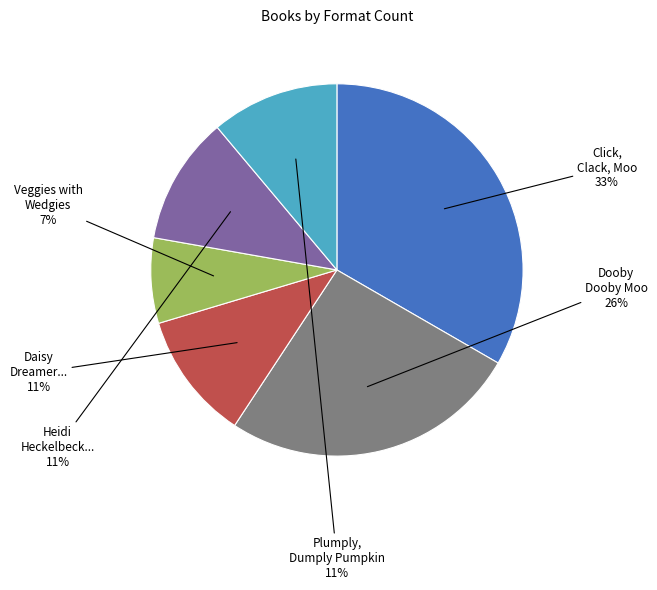

Is there a majority slice in this chart?

No